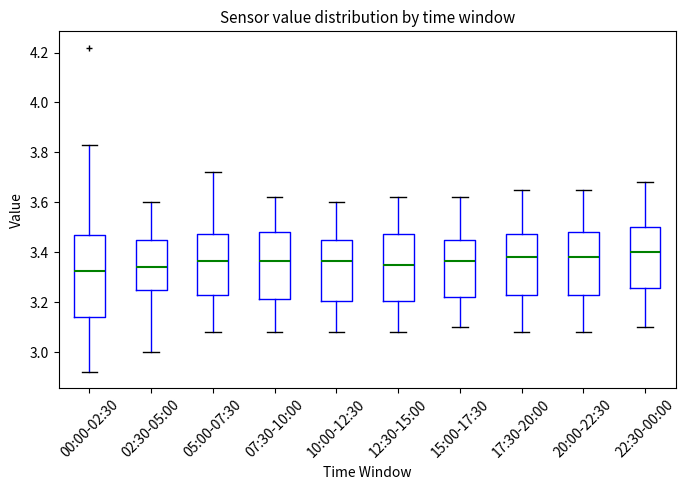

Where does the lower whisker of the box for 20:00-22:30 end on the y-axis? The values are not printed on the chart, so give them approximately, as read against the axis.

3.08